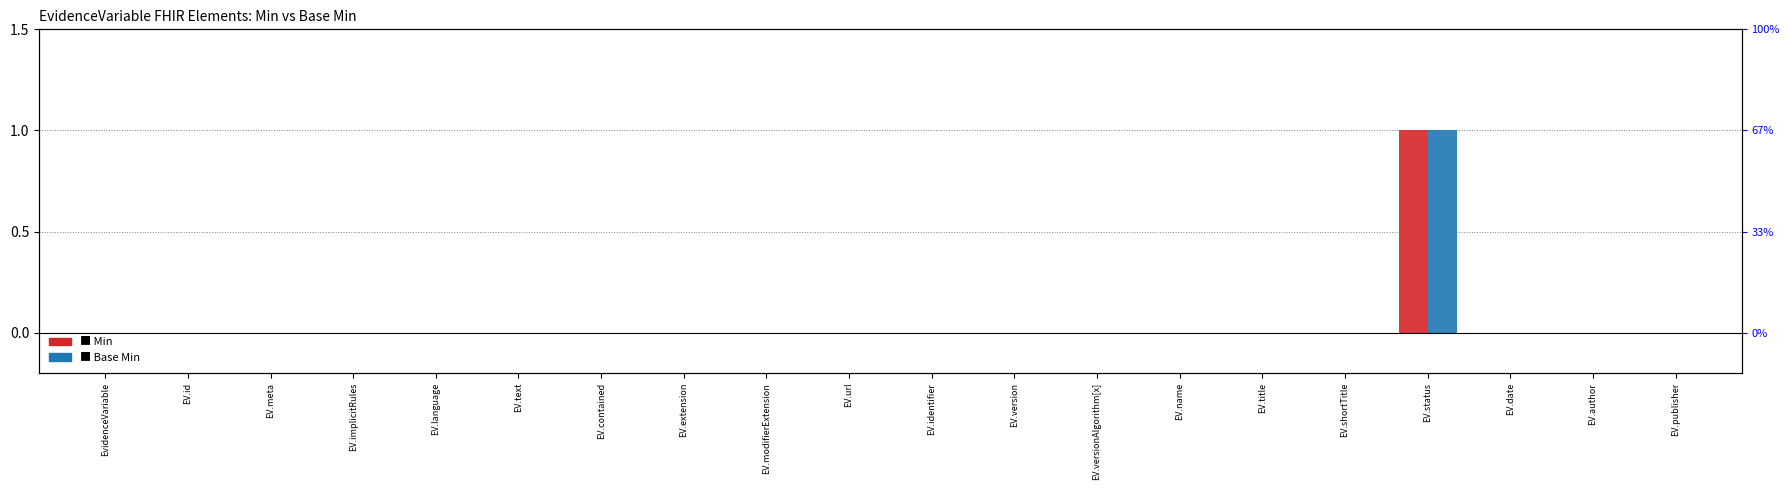

How many categories are shown in the chart?

20